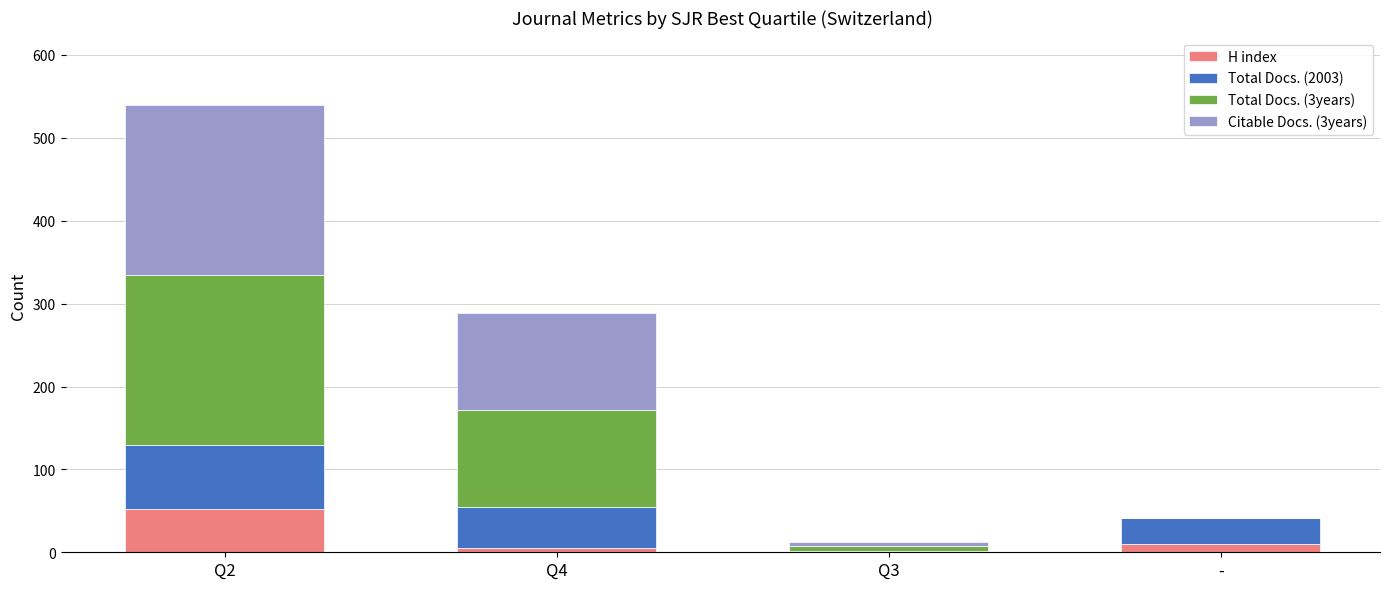

What is the maximum value for H index?

52